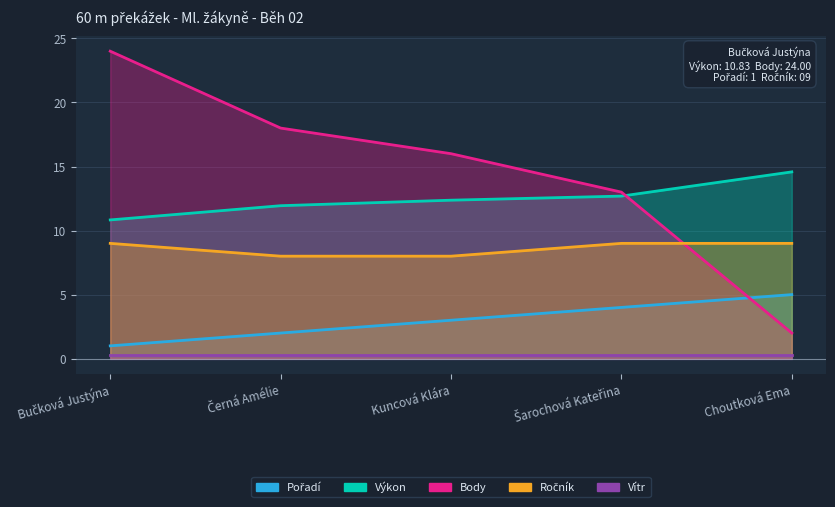

True or false: Pořadí has a value of 1.0 at Bučková Justýna.

True